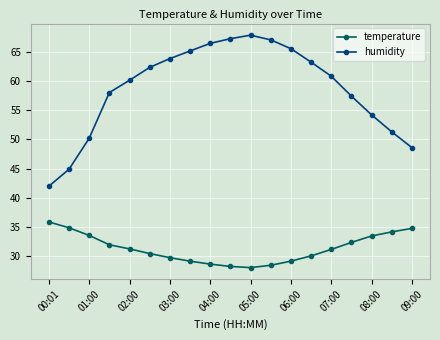

How many data points in temperature are less than 31?

9